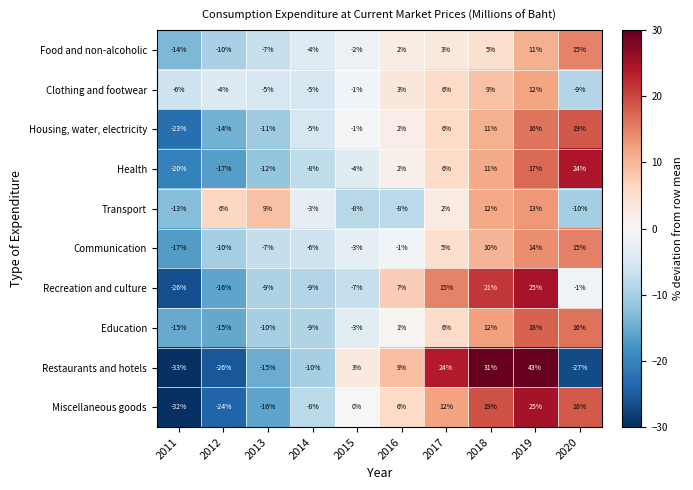

At which label does Transport reach its peak?

2019